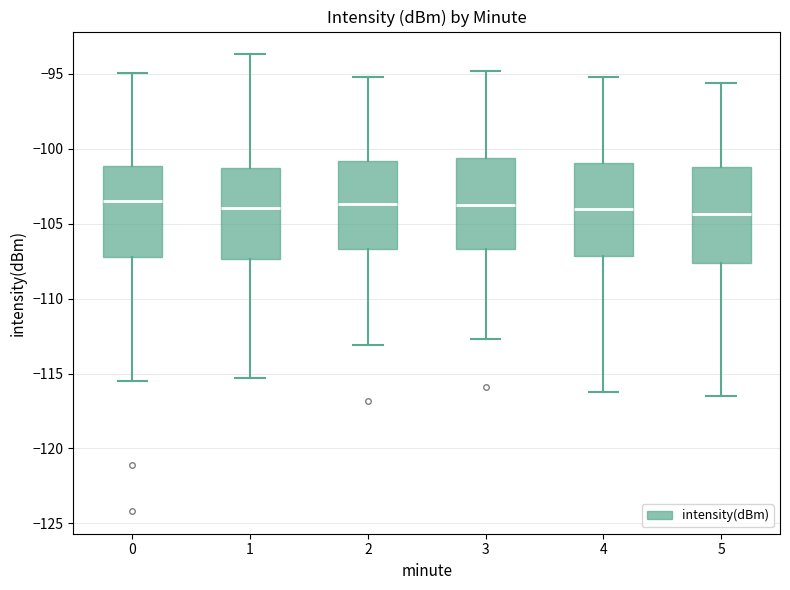

Reading left to right, transcribe this box plot: for each box, give where its median line is, the range the box spans, and where its two whiskers end, as read against the y-axis. The values are not printed on the chart, so give them approximately, as read against the axis.

0: median -103.5, box -107.5 to -101.0, whiskers -115.5 to -95.0
1: median -104.0, box -107.5 to -101.5, whiskers -115.5 to -93.5
2: median -103.5, box -106.5 to -101.0, whiskers -113.0 to -95.0
3: median -103.5, box -106.5 to -100.5, whiskers -112.5 to -95.0
4: median -104.0, box -107.0 to -101.0, whiskers -116.0 to -95.0
5: median -104.5, box -107.5 to -101.0, whiskers -116.5 to -95.5